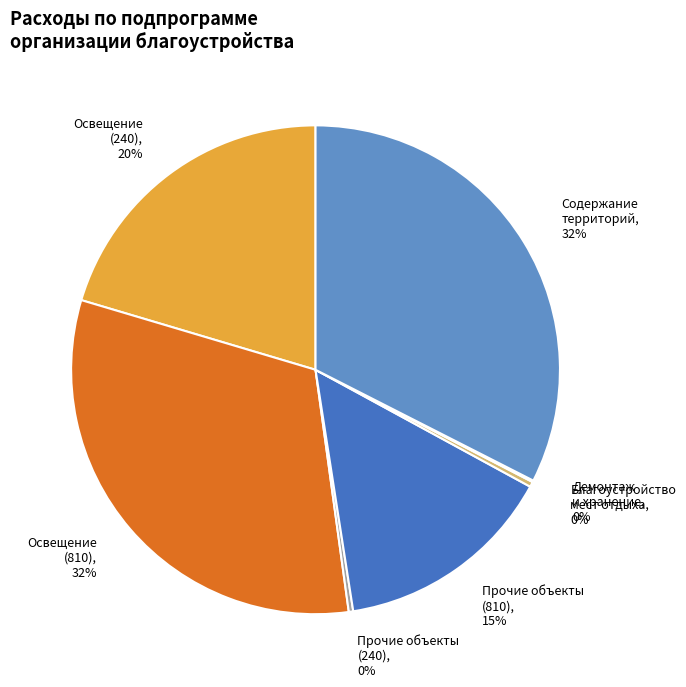

To the nearest percent, what portion does Освещение (810) represent?

32%